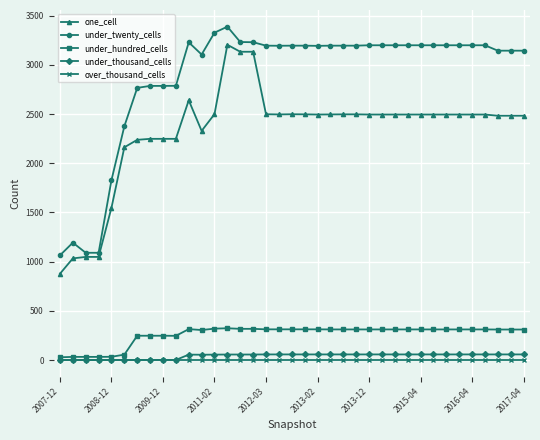

True or false: under_twenty_cells and under_thousand_cells intersect in this chart.

False